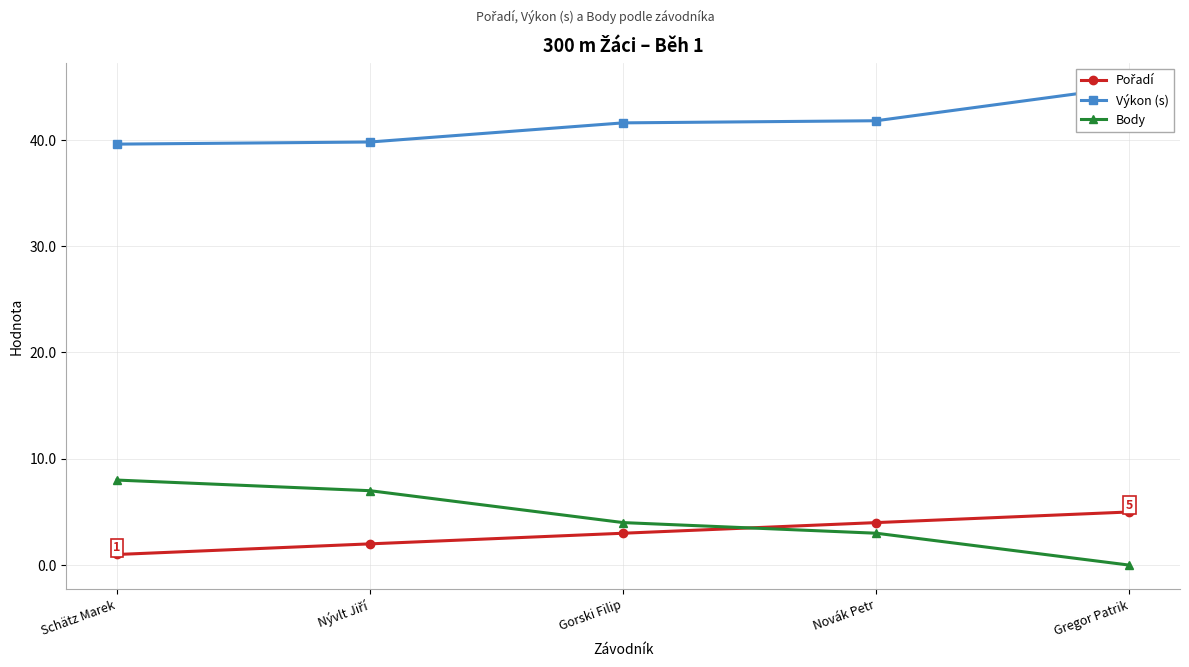

What is the sum of all Body values?

22